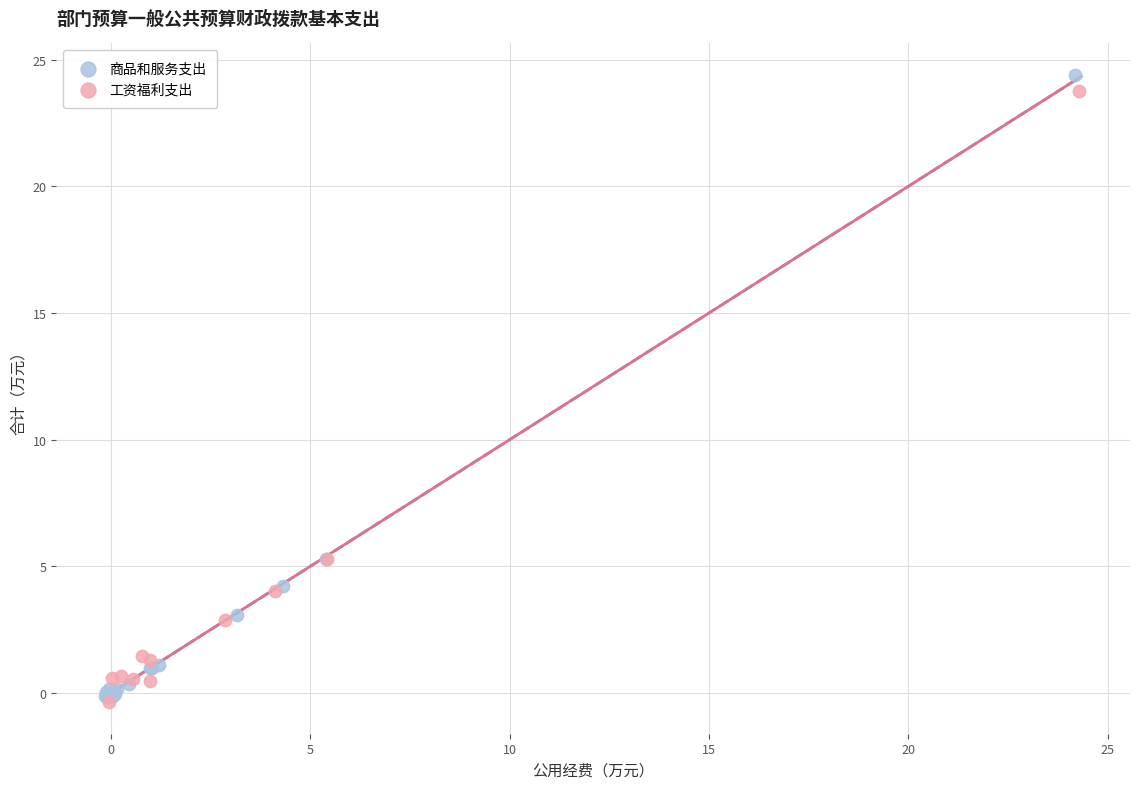

Which series has the largest Y range (max minus min)?

商品和服务支出